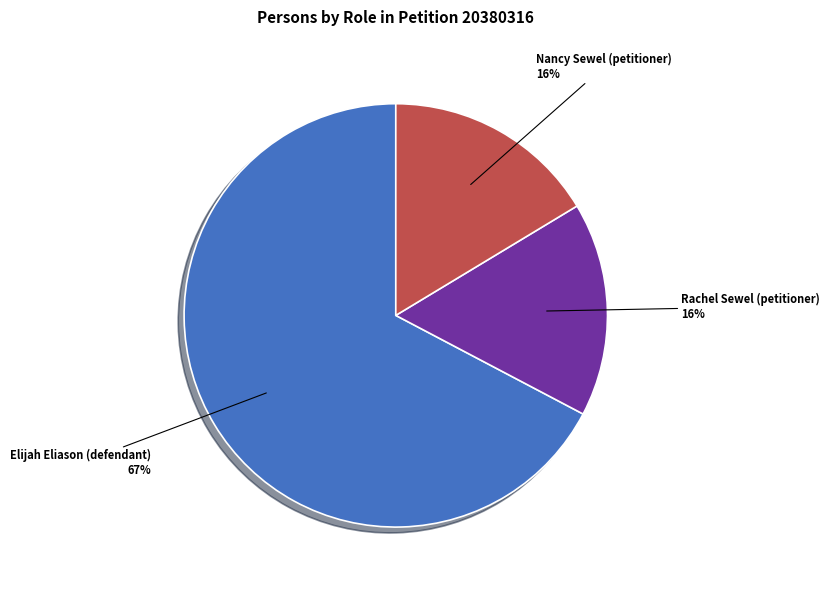

Is there any slice that represents more than half of the pie?

Yes